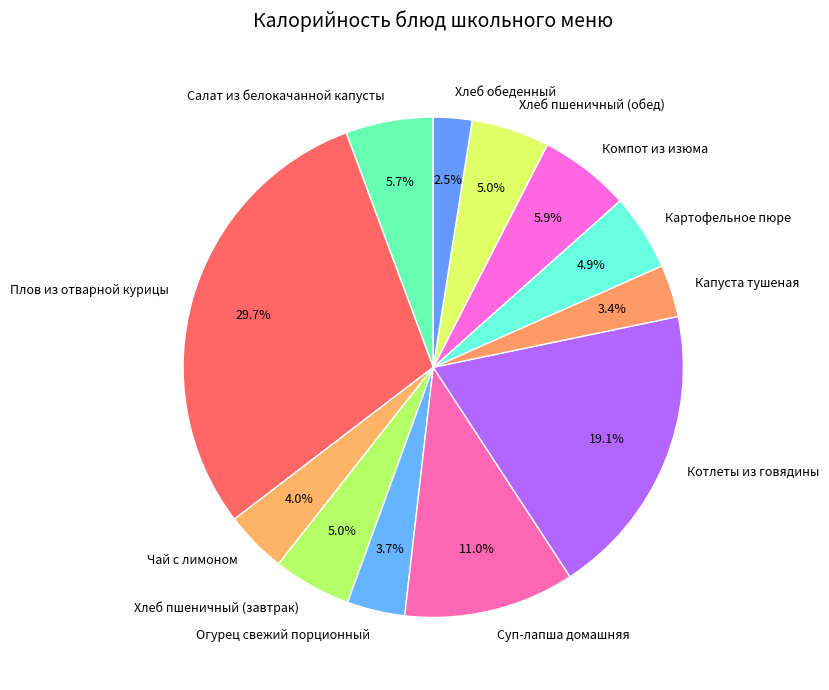

Approximately how many times larger is the value at Чай с лимоном compared to Салат из белокачанной капусты?

0.7